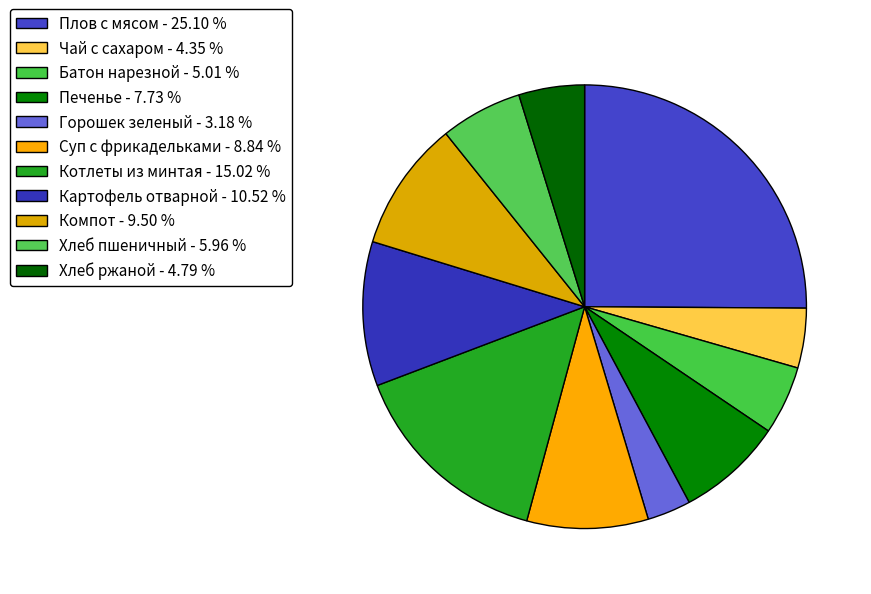

Is it true that Картофель отварной is 1% of the pie?

False